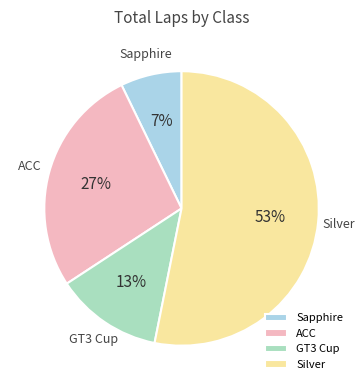

Which has a higher value, Silver or GT3 Cup?

Silver